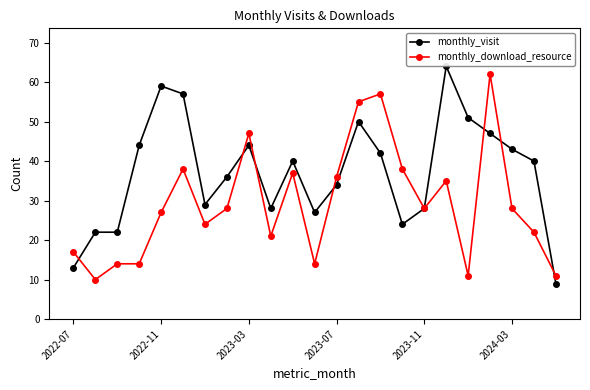

List the series in order of their overall mean, highest first.

monthly_visit, monthly_download_resource